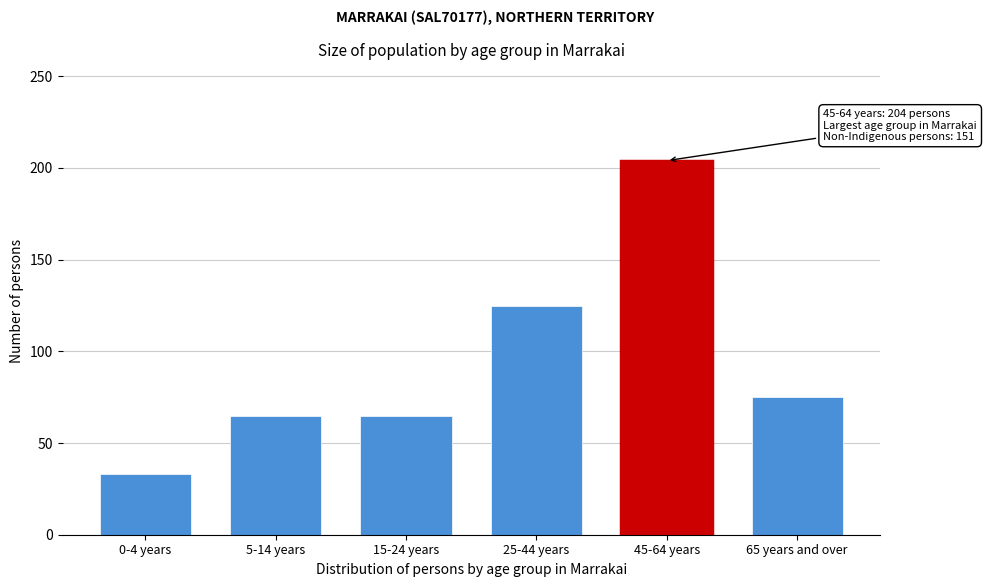

Reading left to right, extract all data points from this chart.

0-4 years=33	5-14 years=65	15-24 years=65	25-44 years=125	45-64 years=204	65 years and over=75